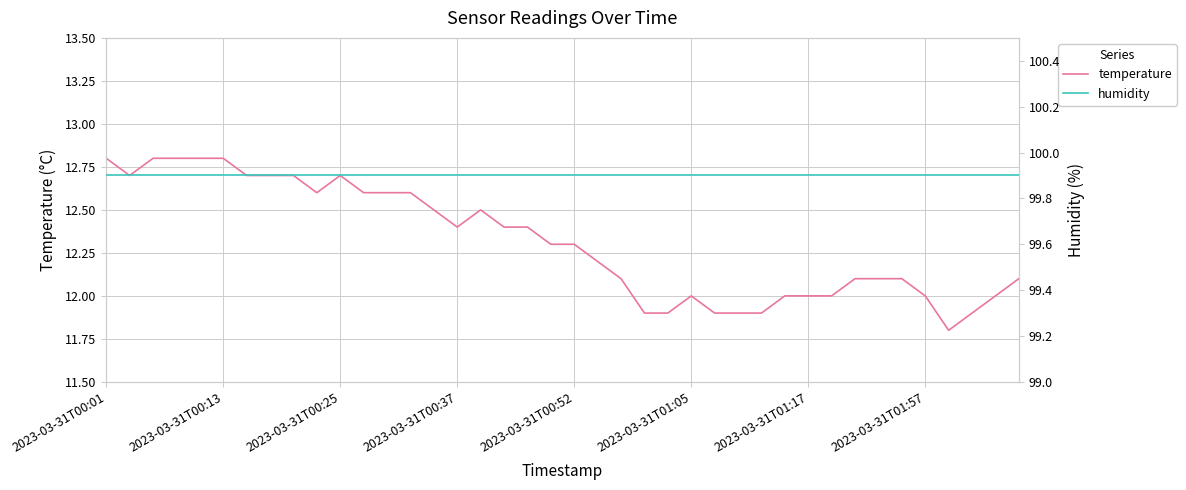

Which series changed the most between 21 and 24?

temperature